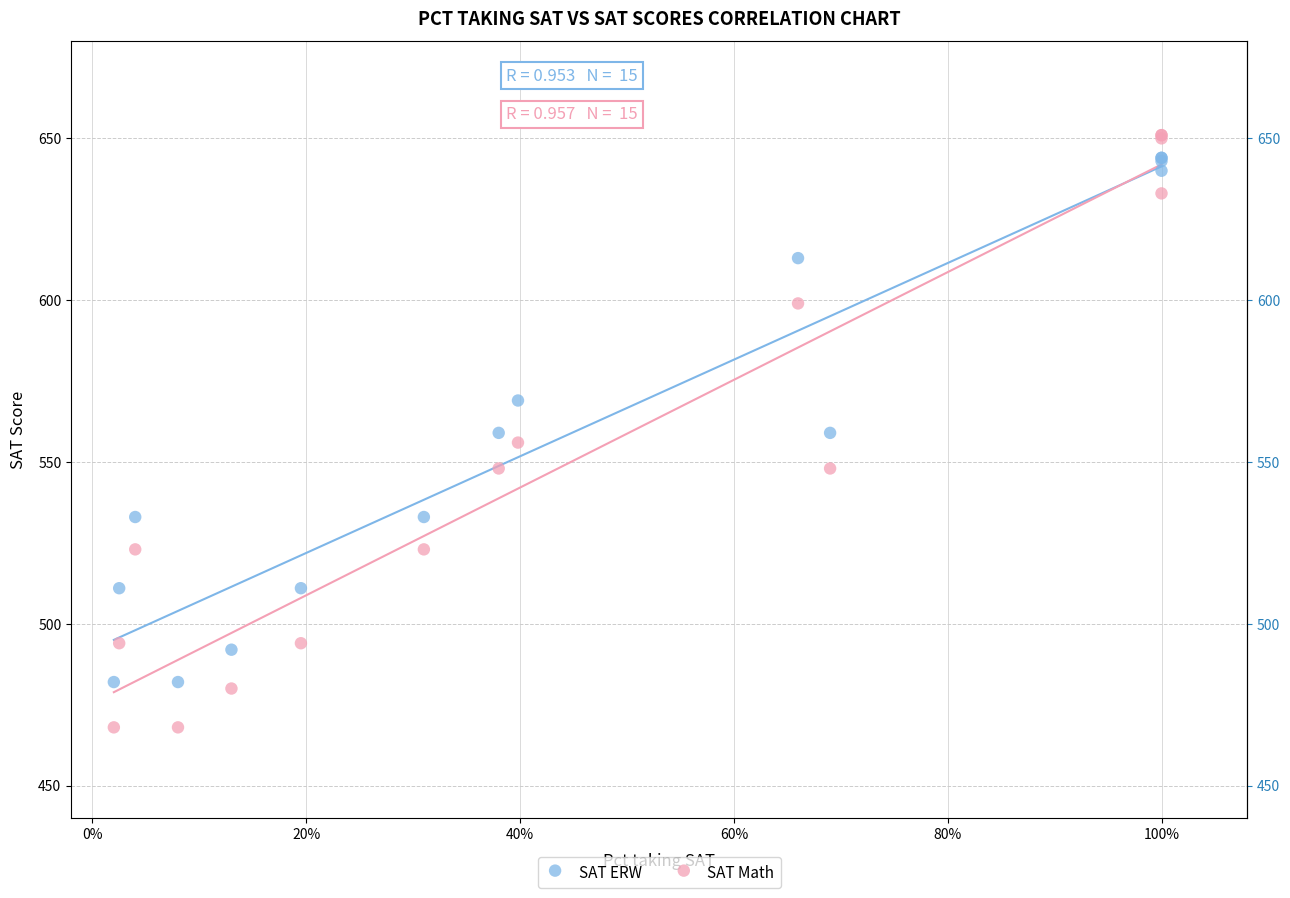

Which series has the largest Y range (max minus min)?

SAT Math